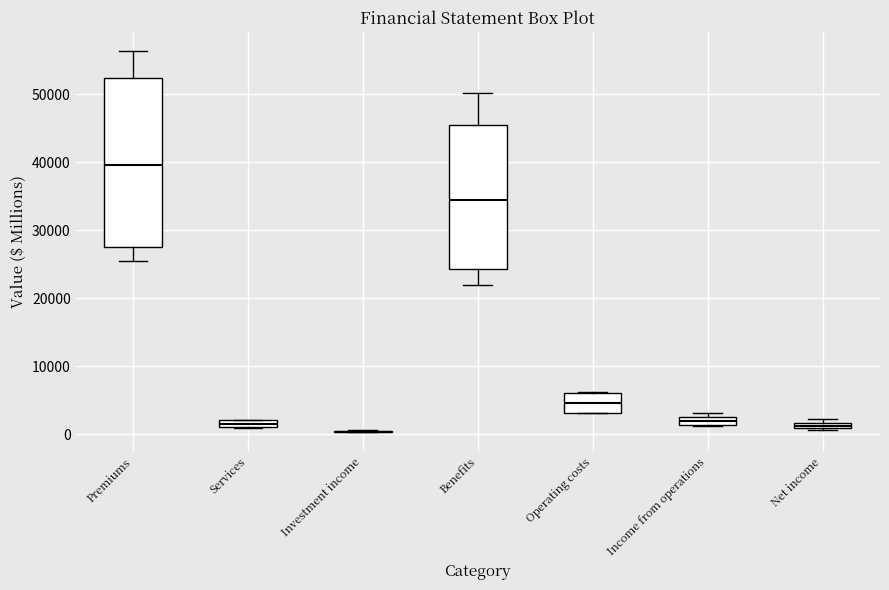

Where does the upper whisker of the box for Benefits end on the y-axis? The values are not printed on the chart, so give them approximately, as read against the axis.

50000